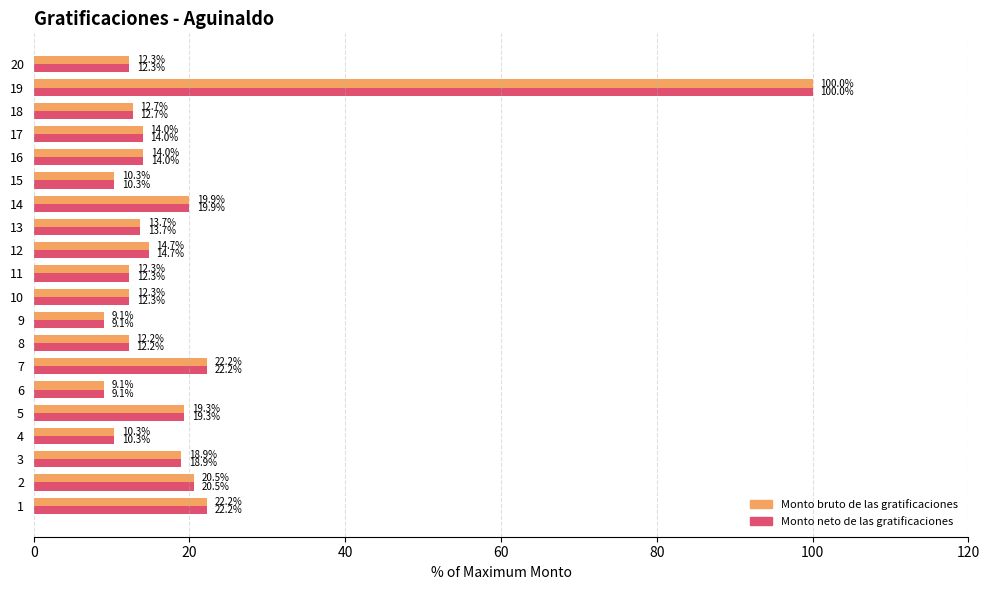

What is the difference between the second highest and minimum values in the Monto bruto de las gratificaciones series?

13.1